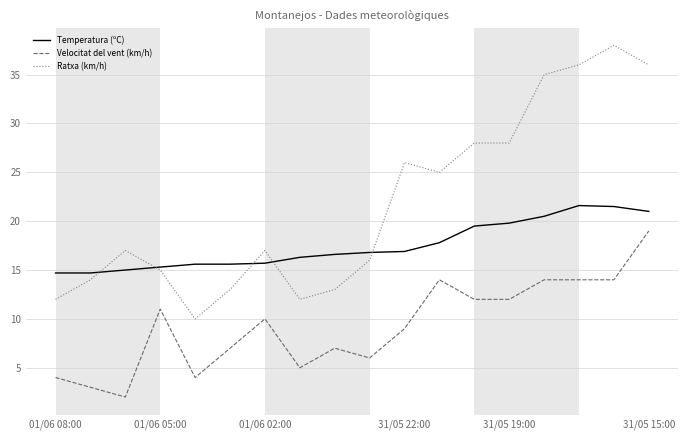

List the series in order of their overall mean, highest first.

Ratxa (km/h), Temperatura (ºC), Velocitat del vent (km/h)